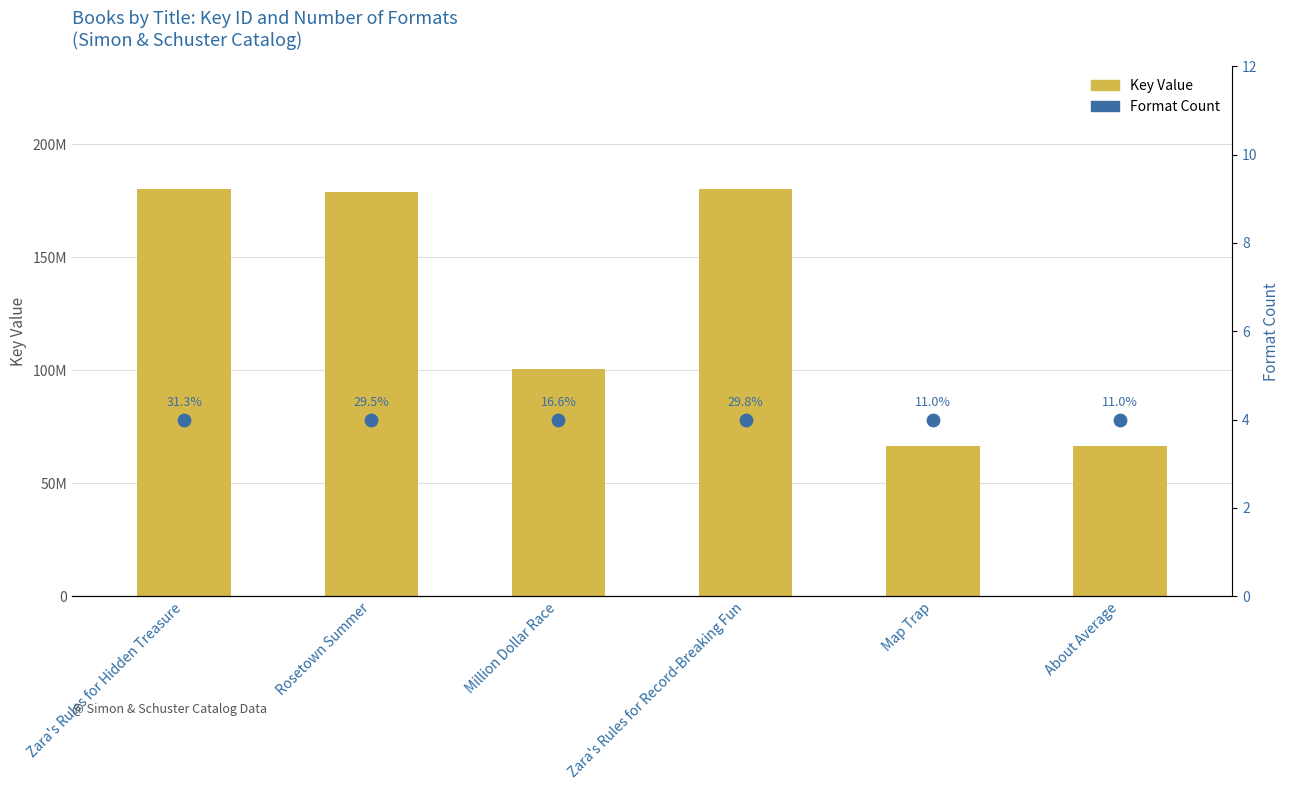

Which series contains the highest Y value?

Key Value